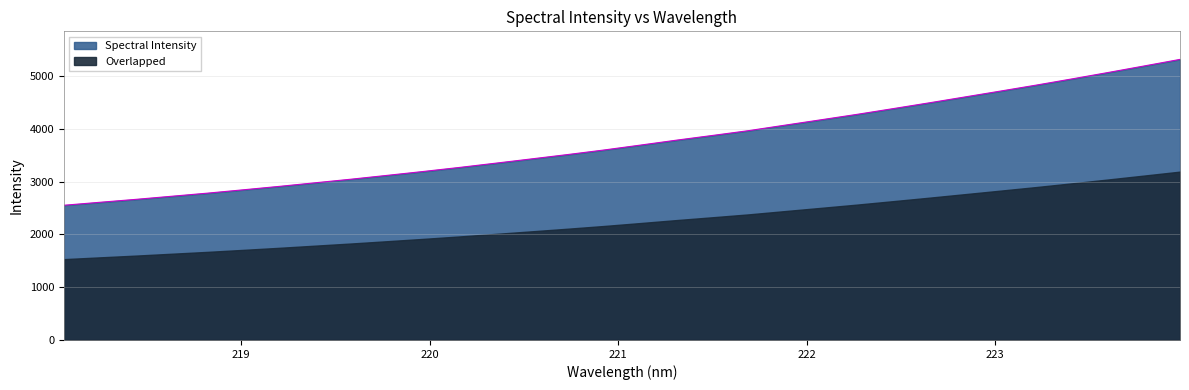

What is the sum of all values?

119982.3